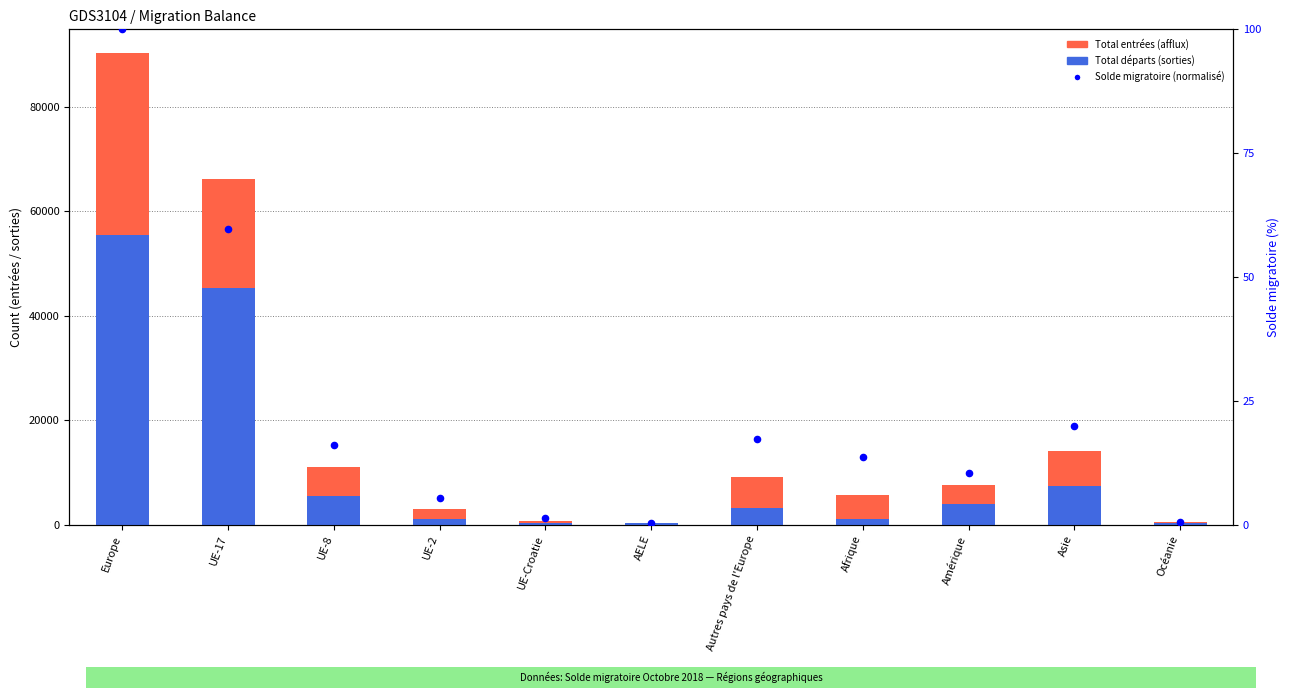

Which series reaches the minimum Y coordinate?

Solde migratoire (normalisé)